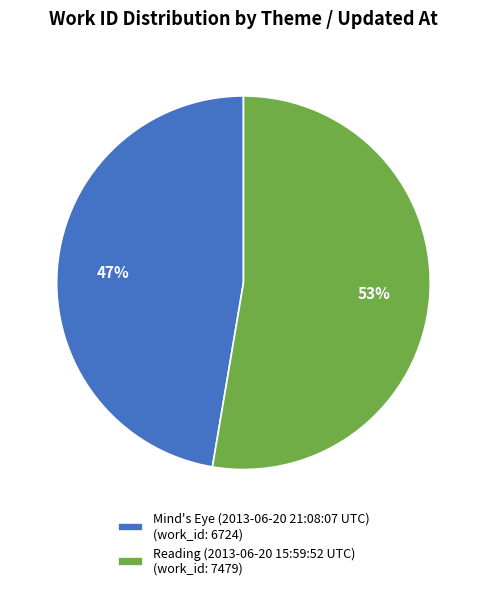

What percentage is the Mind's Eye (2013-06-20 21:08:07 UTC) slice, to the nearest percent?

47%